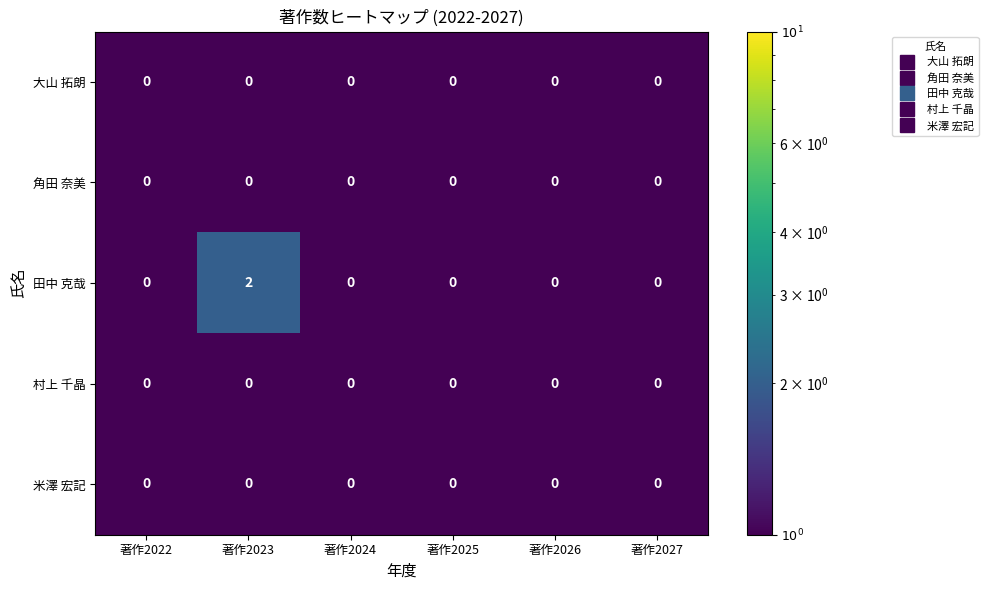

What is the total value across all series at 著作2026?

0